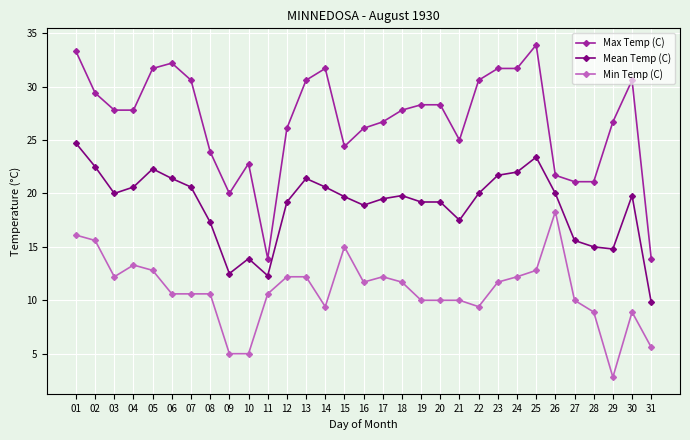

Is the value of Mean Temp (C) at 17 greater than the value of Max Temp (C) at 29?

No